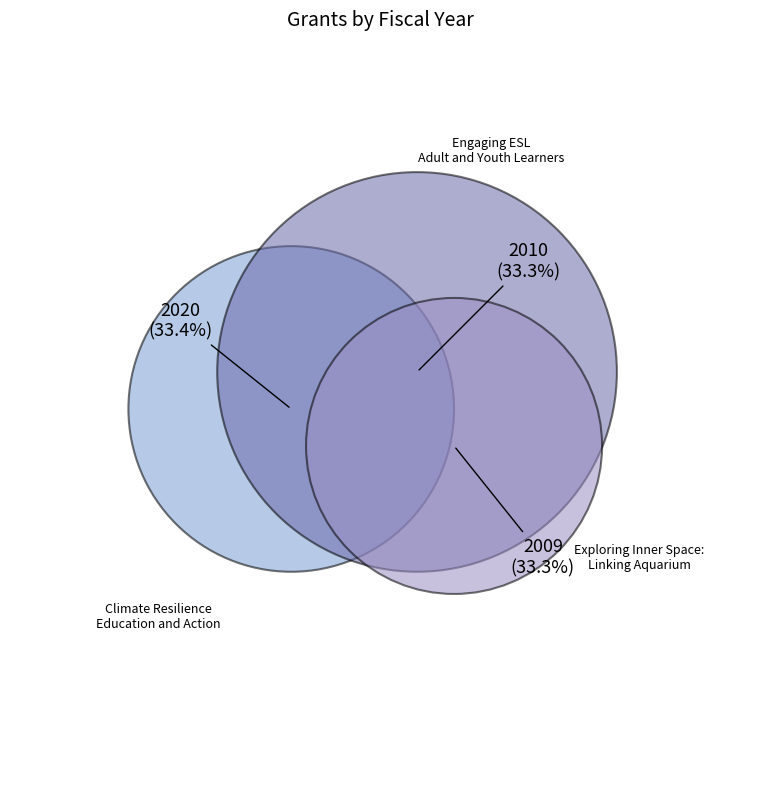

Which category has the biggest portion of the pie?

Climate Resilience Education and Action